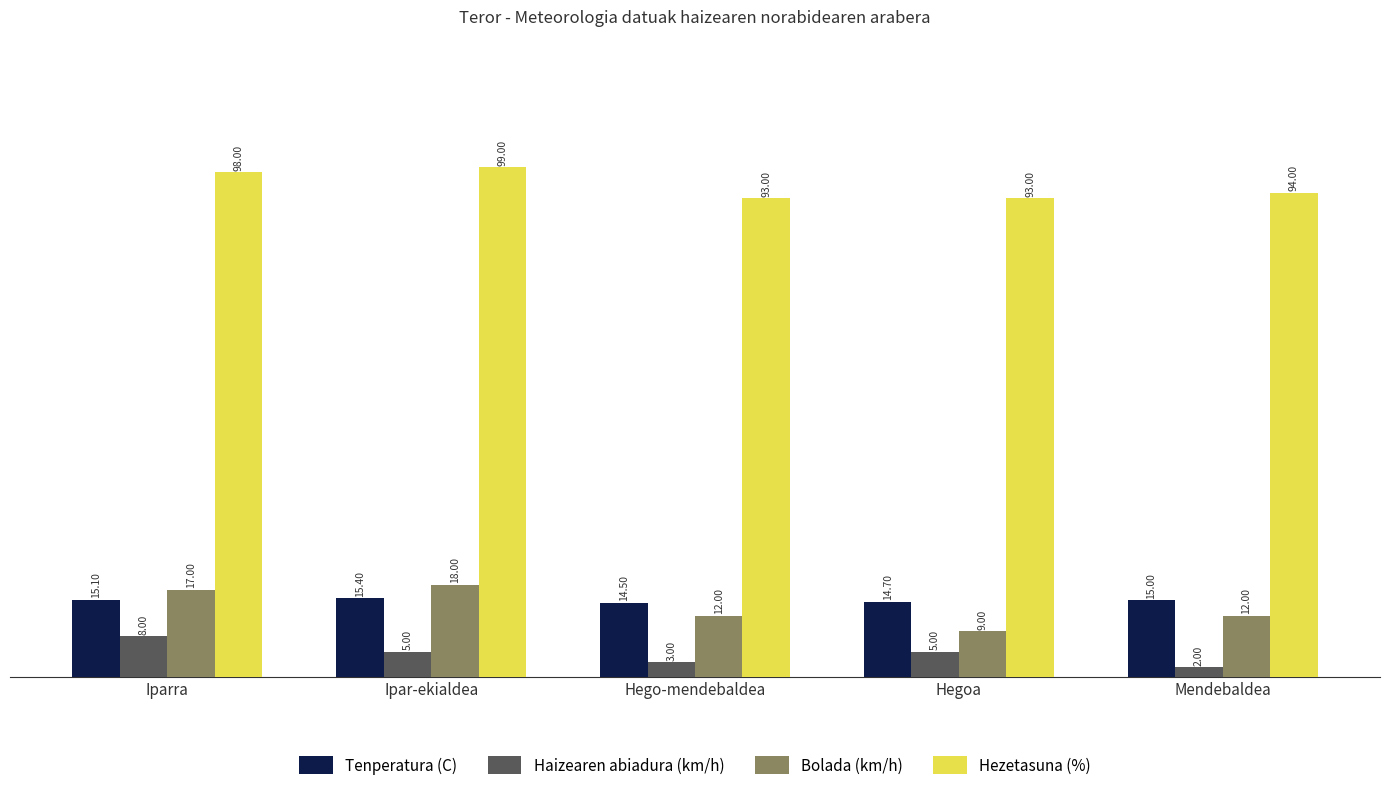

Reading left to right, list all the values displayed in this chart.

Tenperatura (C): Iparra=15.1	Ipar-ekialdea=15.4	Hego-mendebaldea=14.5	Hegoa=14.7	Mendebaldea=15.0
Haizearen abiadura (km/h): Iparra=8.0	Ipar-ekialdea=5.0	Hego-mendebaldea=3.0	Hegoa=5.0	Mendebaldea=2.0
Bolada (km/h): Iparra=17.0	Ipar-ekialdea=18.0	Hego-mendebaldea=12.0	Hegoa=9.0	Mendebaldea=12.0
Hezetasuna (%): Iparra=98.0	Ipar-ekialdea=99.0	Hego-mendebaldea=93.0	Hegoa=93.0	Mendebaldea=94.0